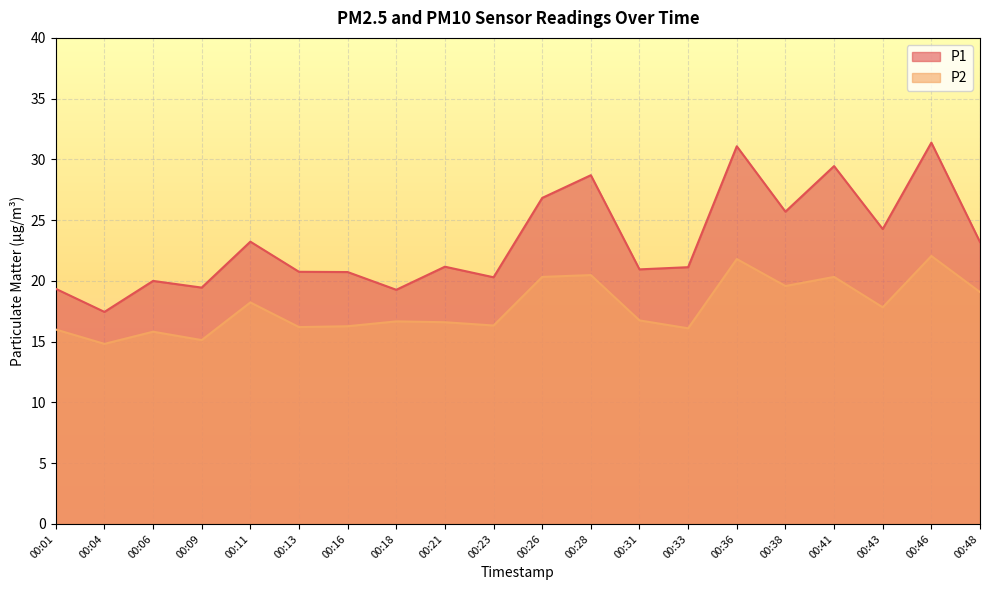

What is the sum of all P1 values?

464.4